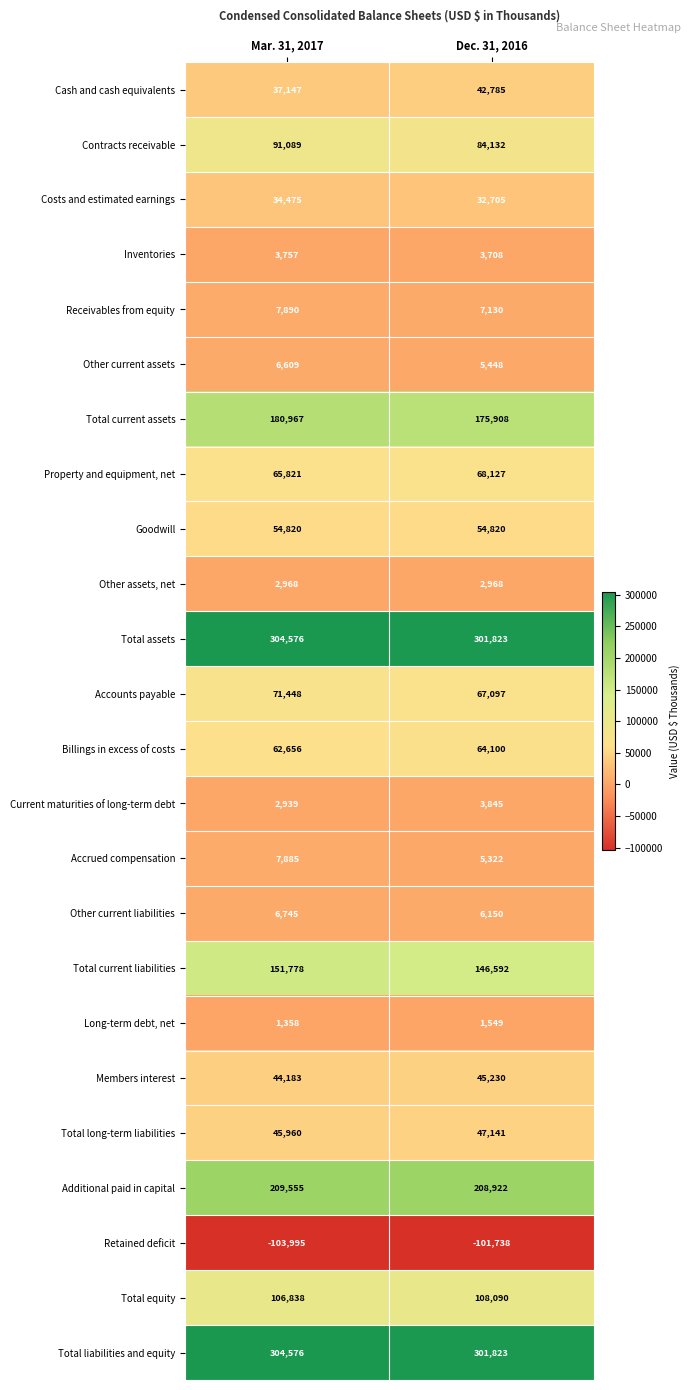

Which category has the lowest value in the Members interest series?

Mar. 31, 2017